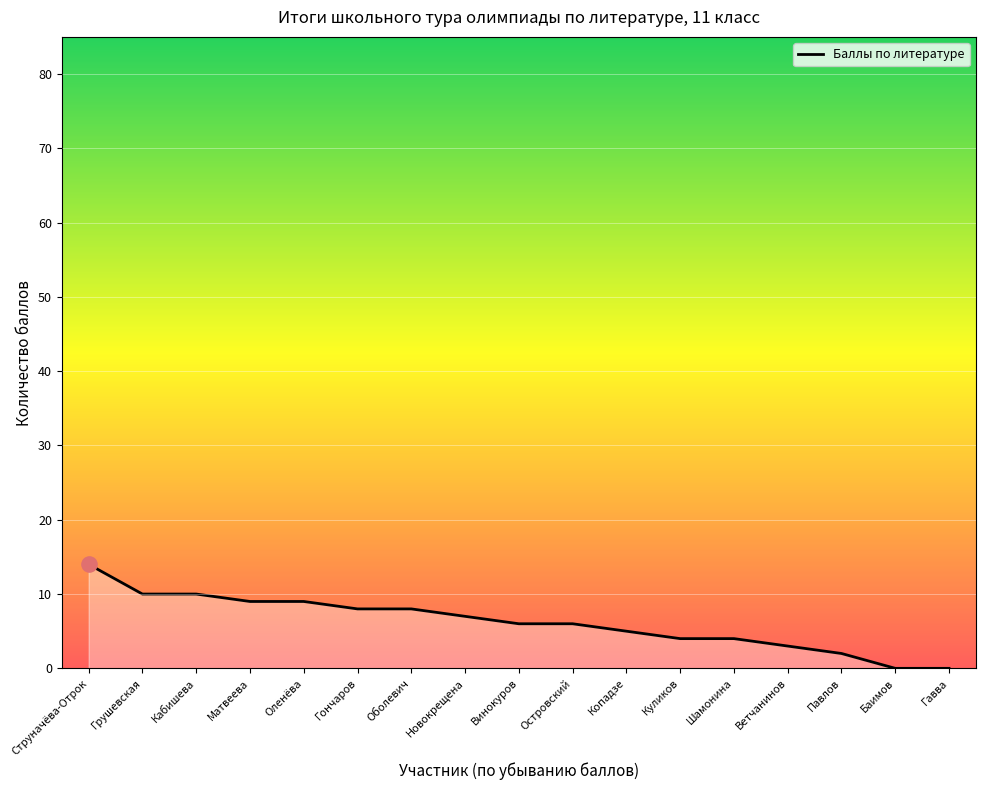

What is the change in value from Струначёва-Отрок to Павлов?

-12